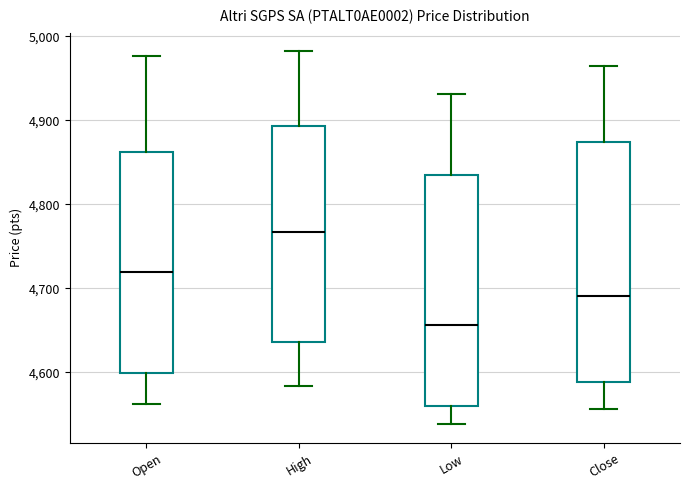

Which box's median line is the highest?

High